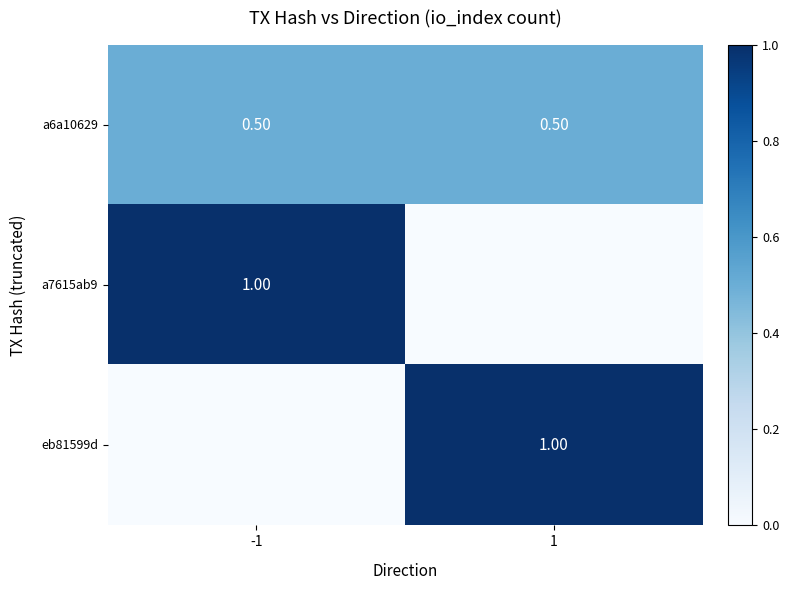

What is the sum of all a6a10629 values?

1.0